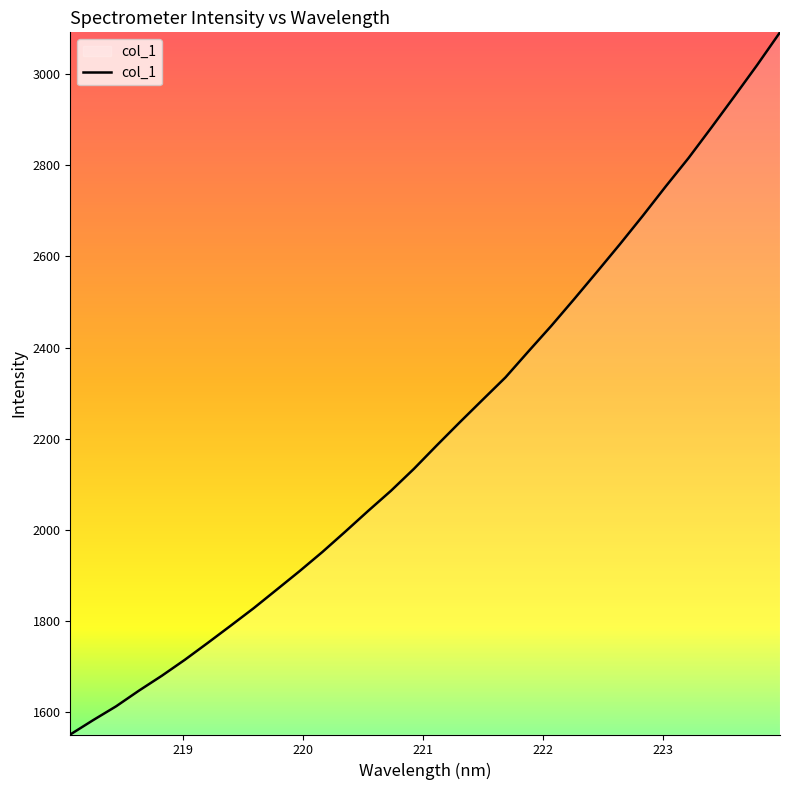

What is the difference between the maximum and minimum values?

1540.1